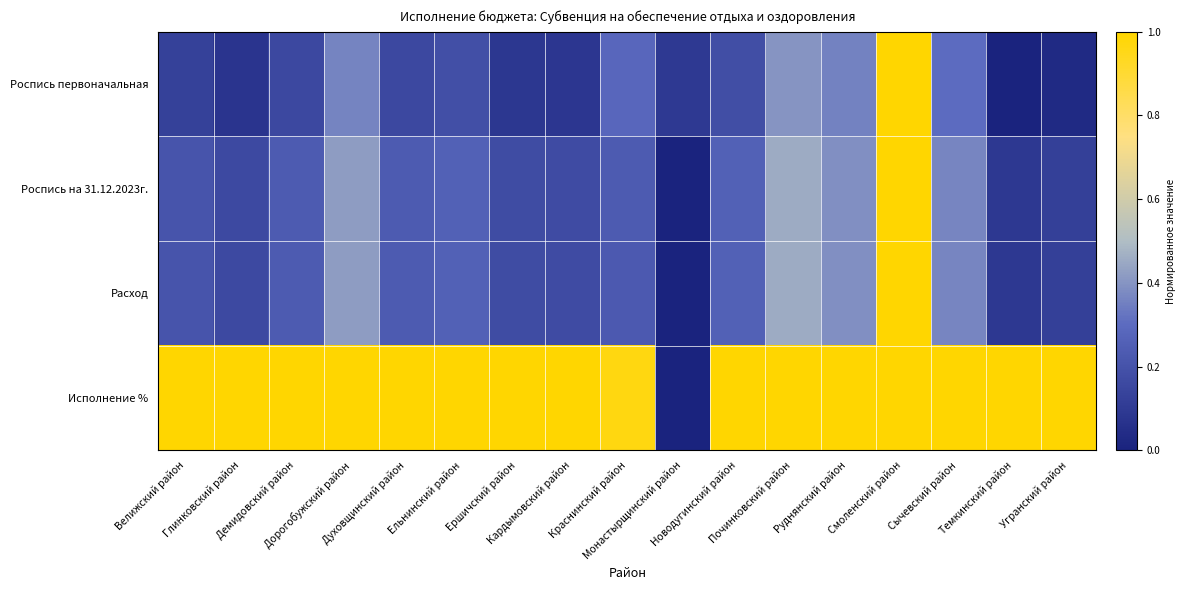

At Руднянский район, list the series in order from largest to smallest.

Исполнение %, Расход, Роспись на 31.12.2023г., Роспись первоначальная